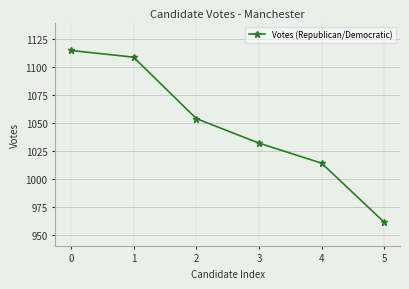

Reading left to right, what are all the values shown in this chart?

1115	1109	1054	1032	1014	961